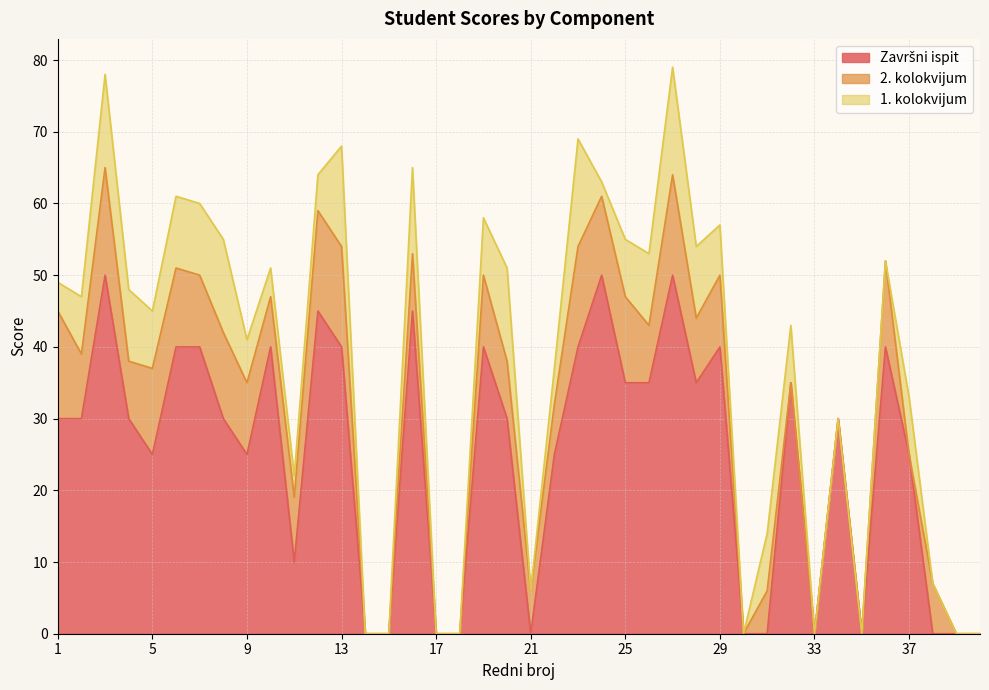

How many values in 2. kolokvijum are above zero?

28